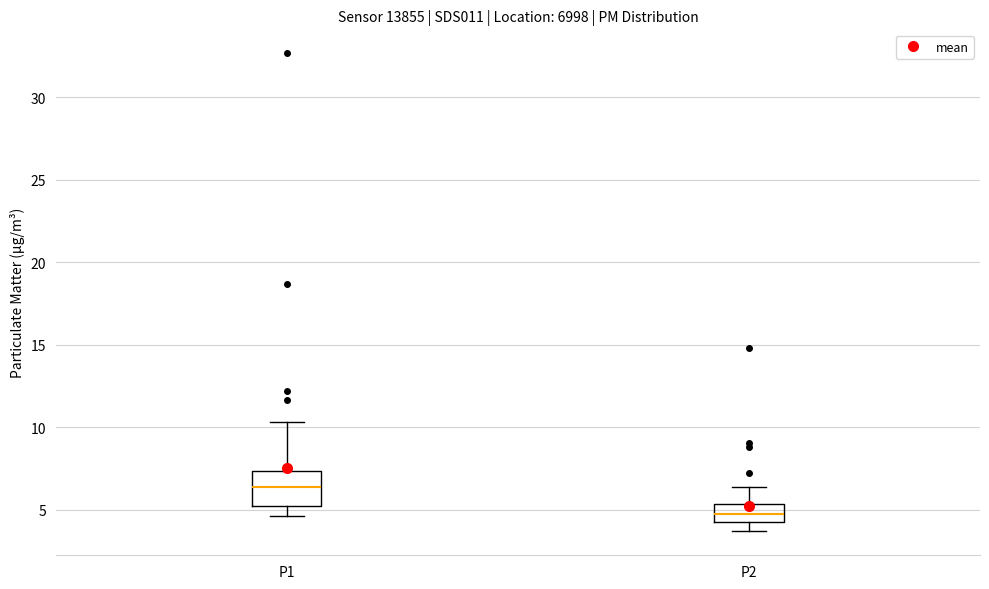

Reading left to right, read every box against the y-axis: the position of its median line, the range the box covers, and the ends of its whiskers. The values are not printed on the chart, so give them approximately, as read against the axis.

P1: median 6.5, box 5.5 to 7.5, whiskers 4.5 to 10.5
P2: median 5.0, box 4.0 to 5.5, whiskers 3.5 to 6.5